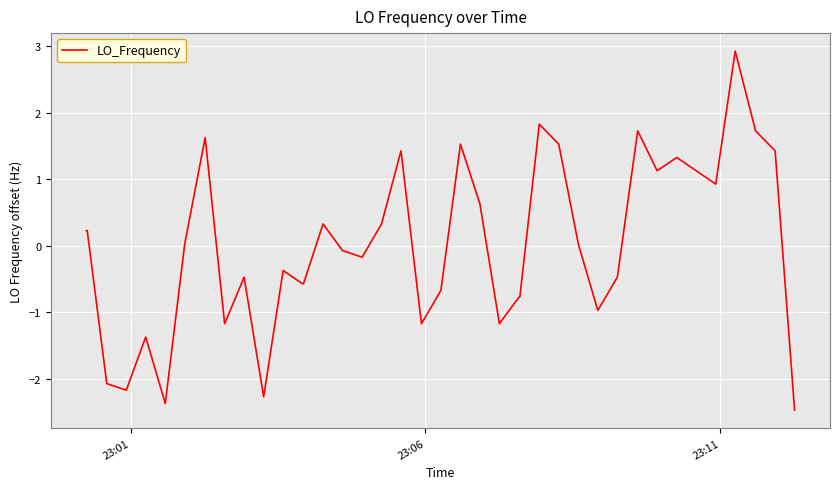

What is the greatest value displayed?

2.9